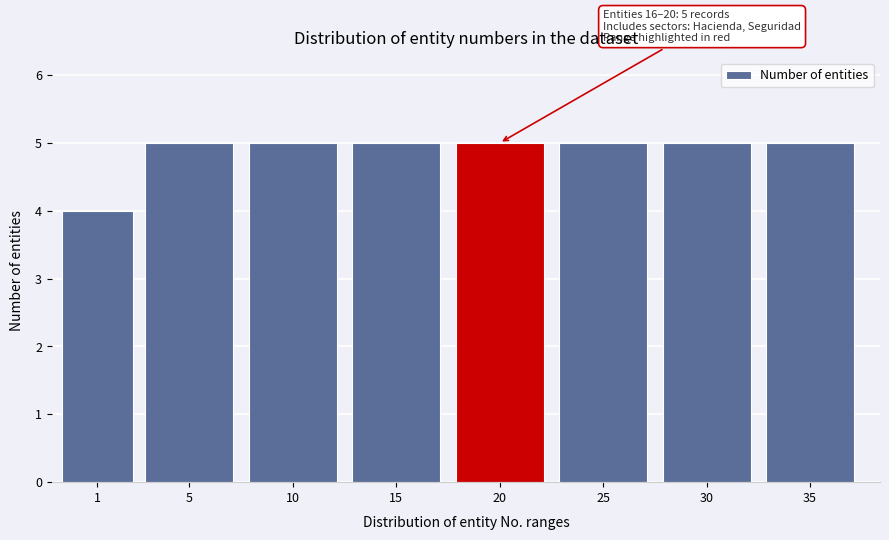

Reading right to left, extract all data points from this chart.

35=5	30=5	25=5	20=5	15=5	10=5	5=5	1=4